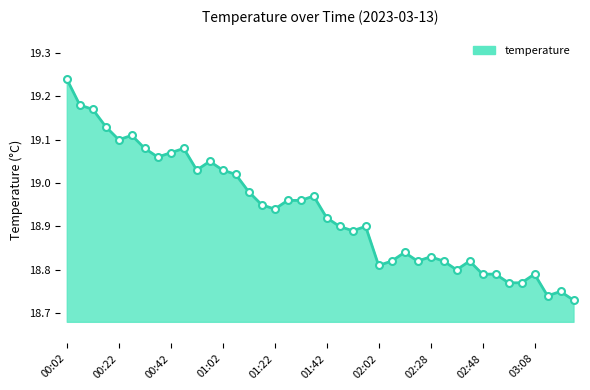

True or false: the data has more than 1 interior local peaks.

True